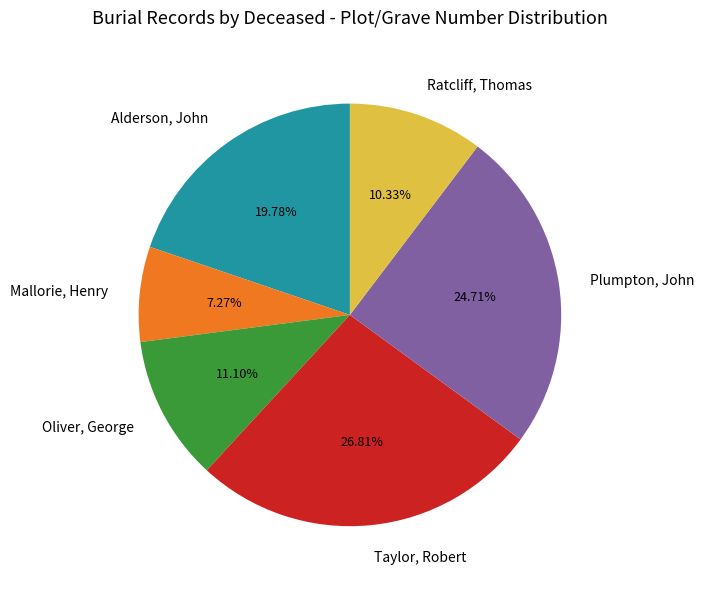

Do Plumpton, John and Ratcliff, Thomas together represent more than half of the pie?

No